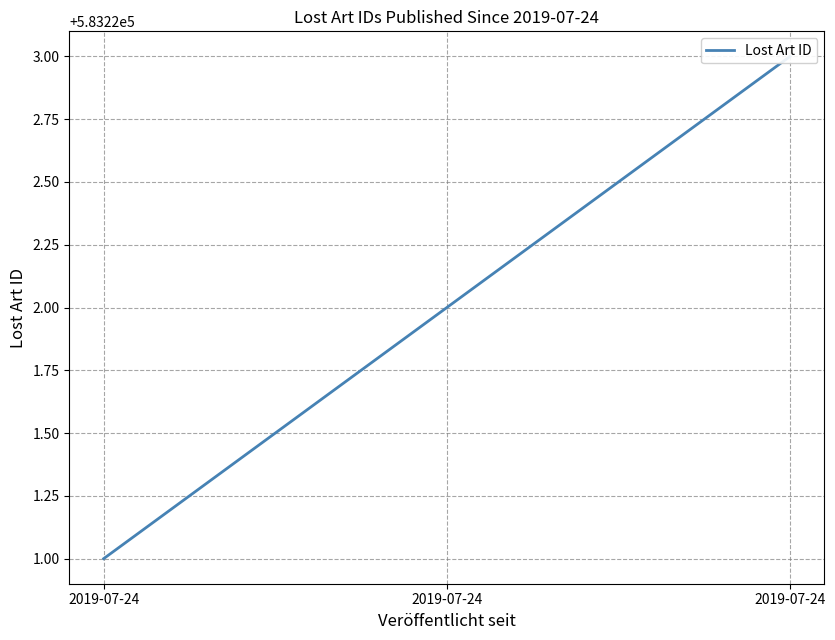

List the labels in order of value, smallest first.

2019-07-24, 2019-07-24, 2019-07-24